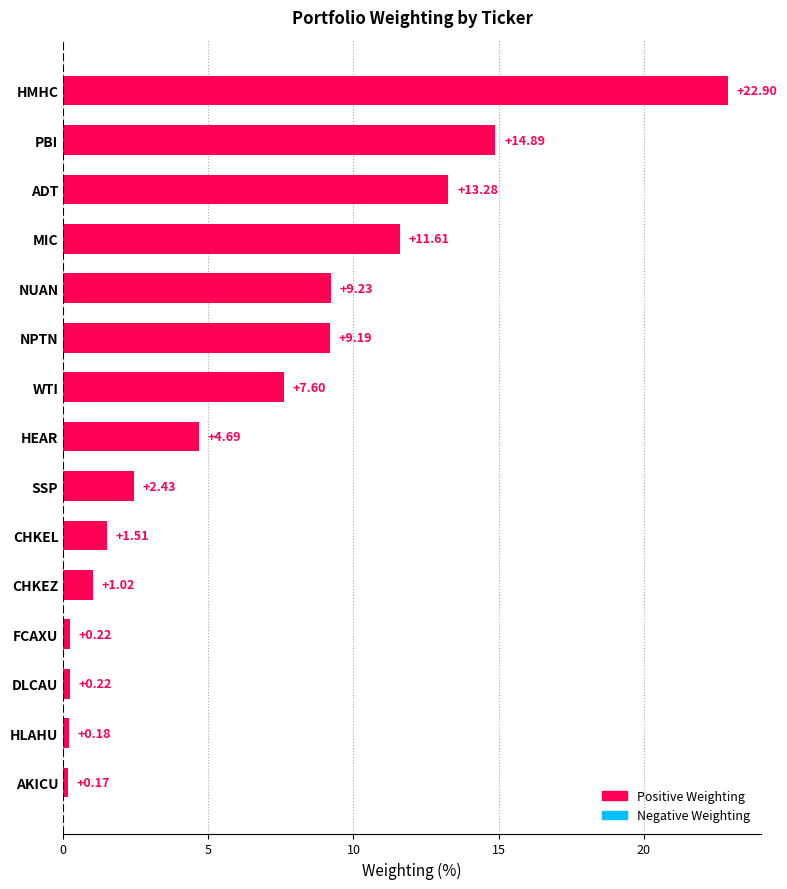

Which category has the highest value across all series?

HMHC